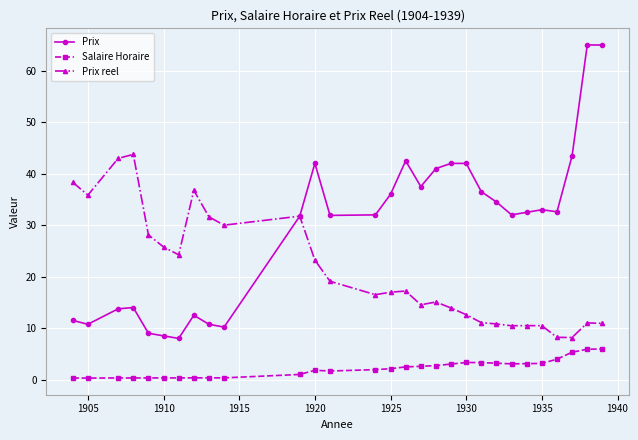

True or false: Prix has more than 0 interior local peaks.

True